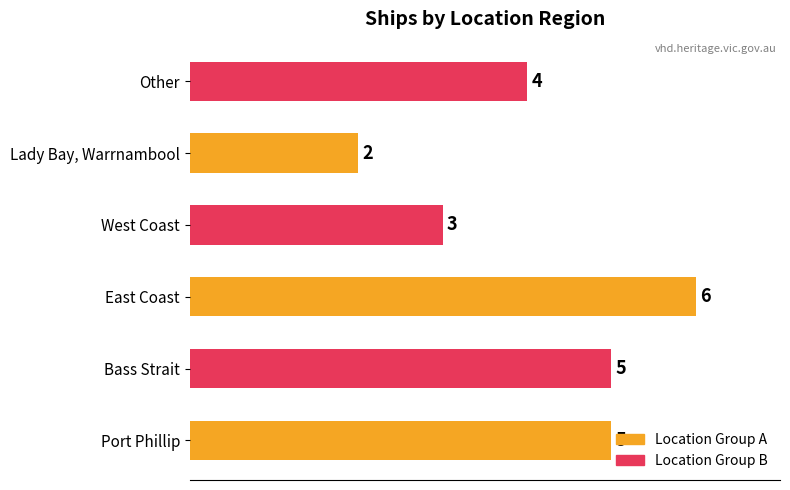

Where is the data nearest to the value 4?

Other